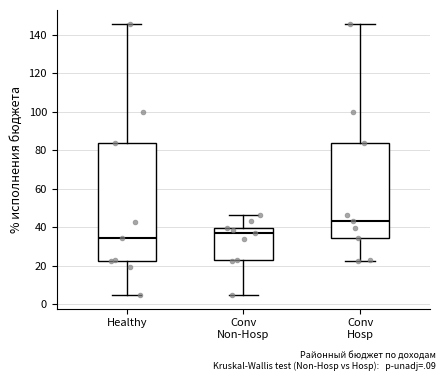

Comparing the boxes themselves (not the whiskers), which one is the tallest?

Healthy